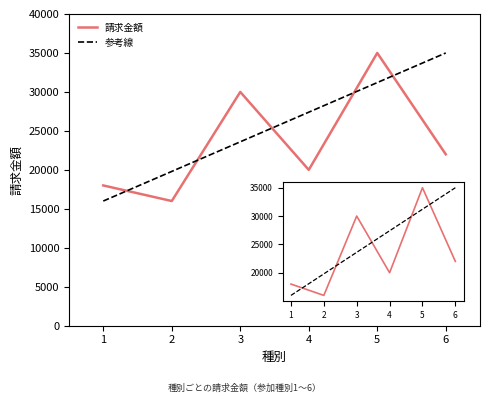

True or false: there are more than 2 points higher than both neighbors.

False